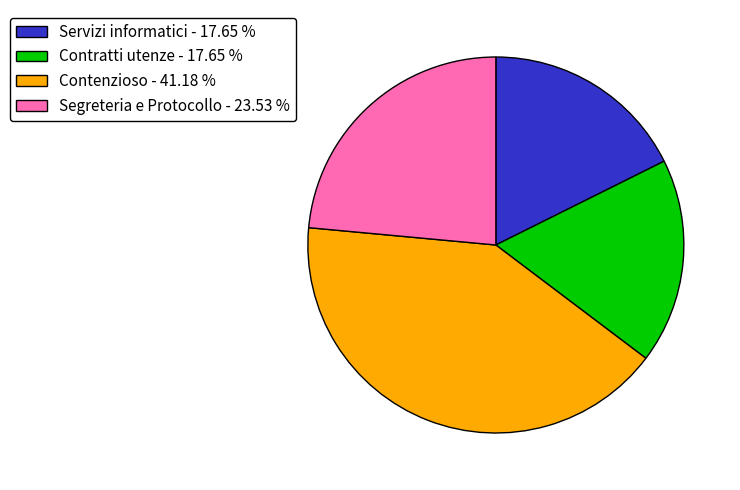

True or false: Servizi informatici accounts for 18% of the total.

True